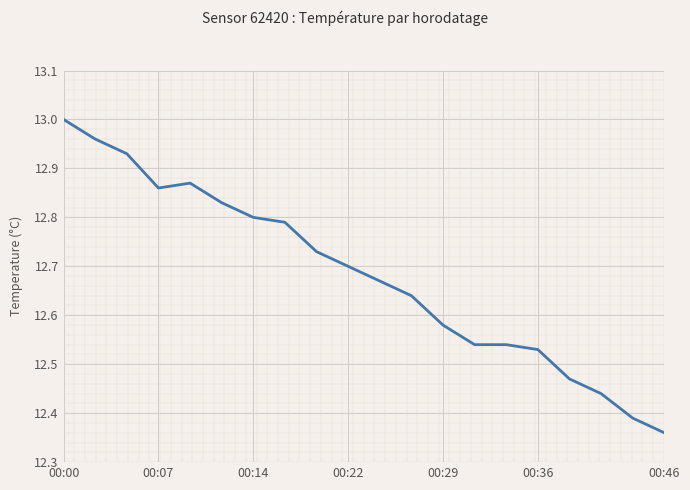

What is the difference between the maximum and minimum values?

0.6